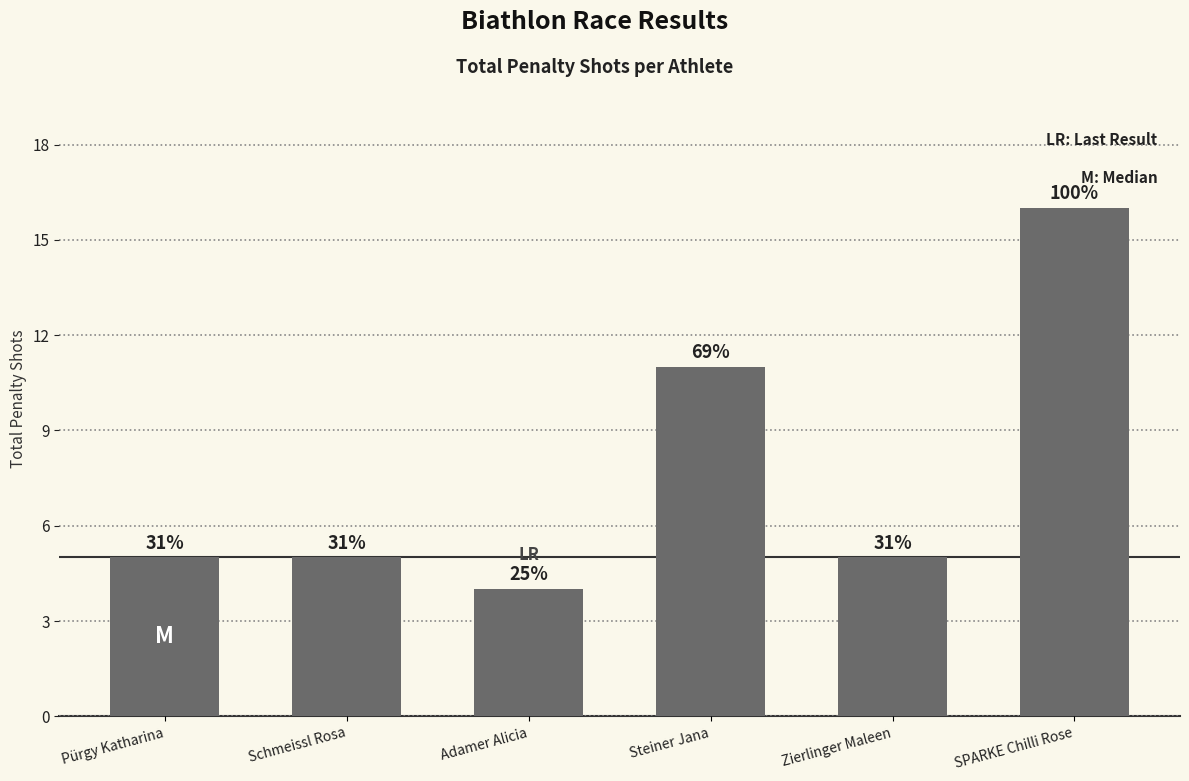

Does the chart contain any negative values?

No